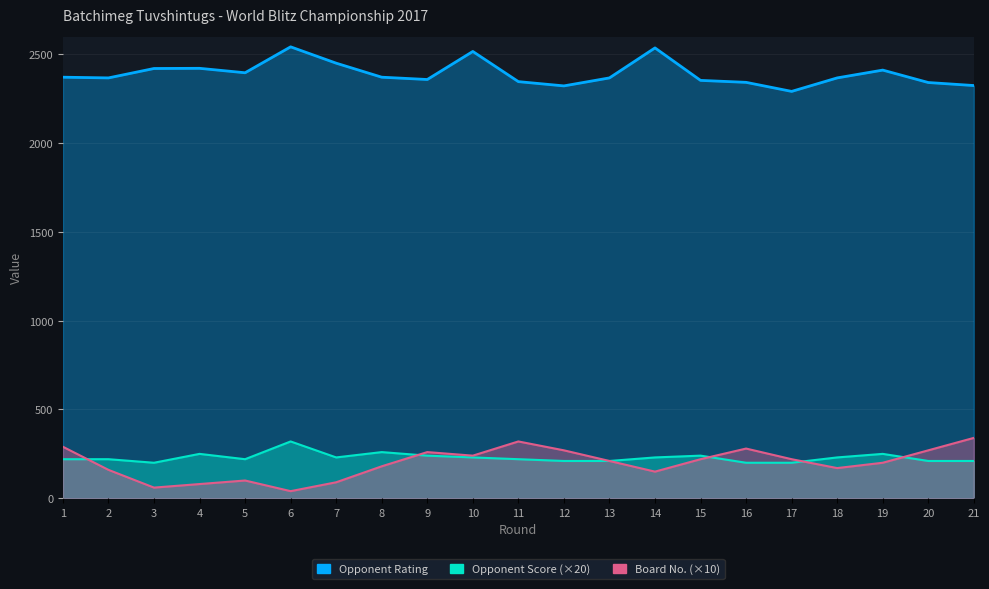

Reading left to right, transcribe all the data shown in this chart.

Opponent Rating: 2372	2368	2421	2422	2397	2543	2451	2372	2359	2517	2347	2323	2368	2537	2354	2343	2292	2368	2412	2342	2325
Opponent Score: 220	220	200	250	220	320	230	260	240	230	220	210	210	230	240	200	200	230	250	210	210
Board: 290	160	60	80	100	40	90	180	260	240	320	270	210	150	220	280	220	170	200	270	340